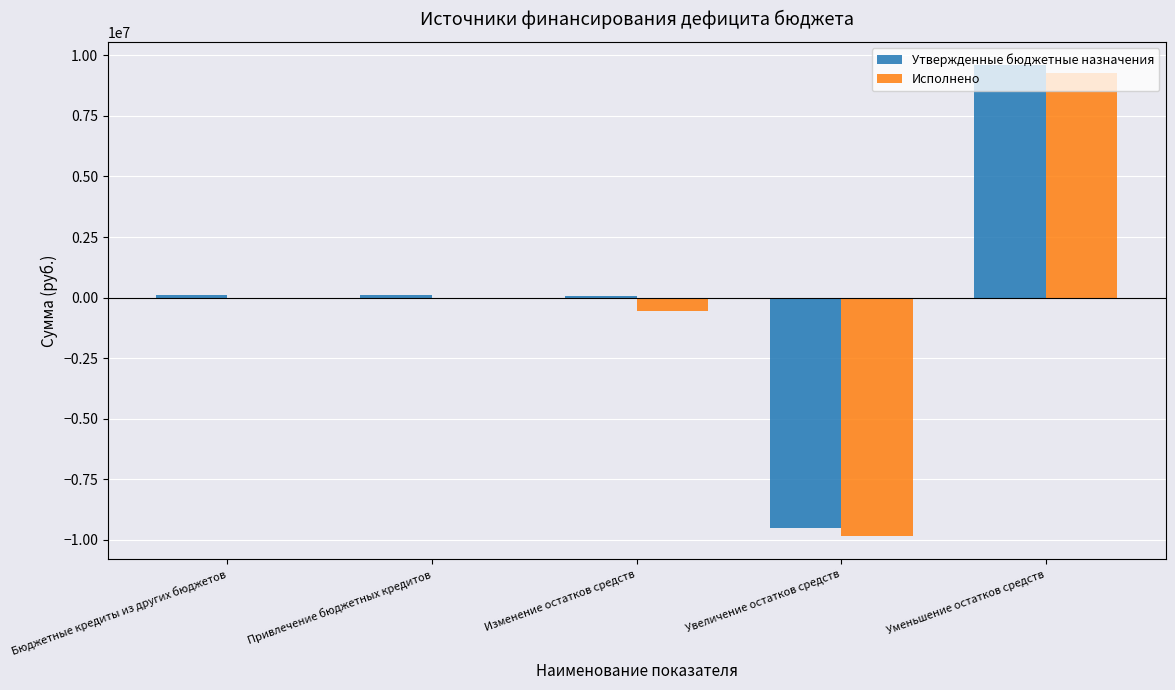

Between Изменение остатков средств and Увеличение остатков средств, which series saw the biggest shift?

Утвержденные бюджетные назначения